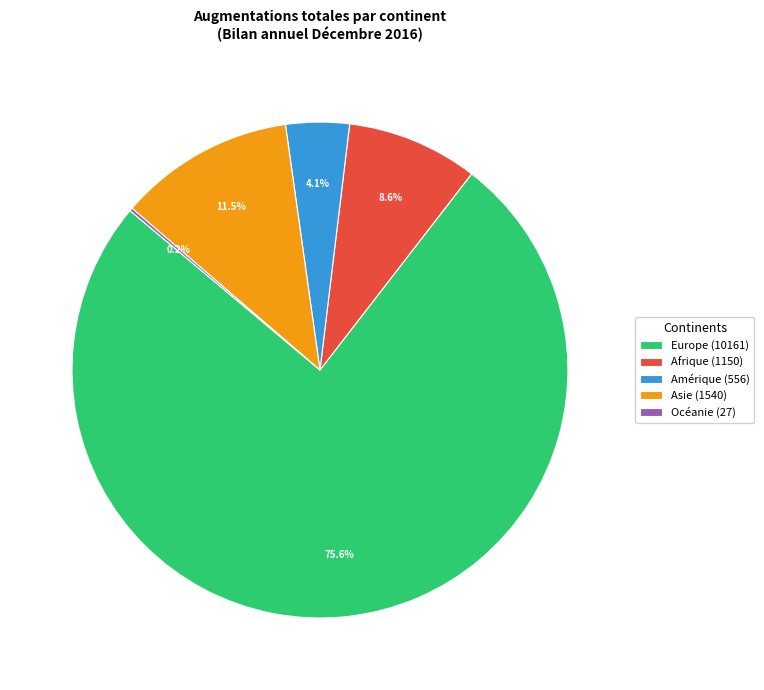

Is it true that Europe is 88% of the pie?

False